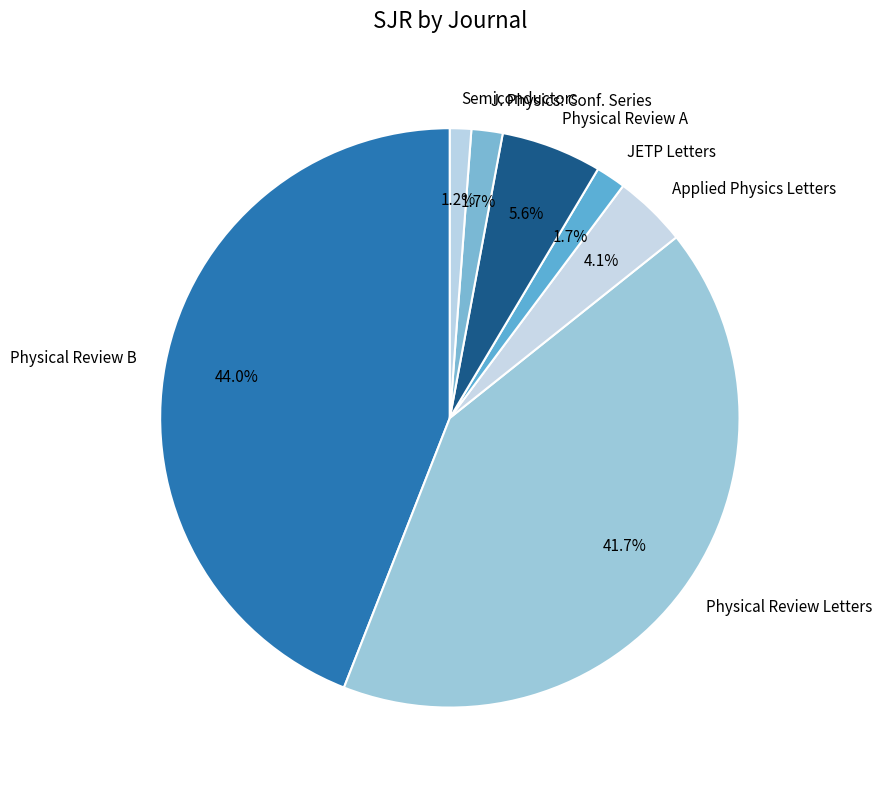

Which category has the biggest portion of the pie?

Physical Review B